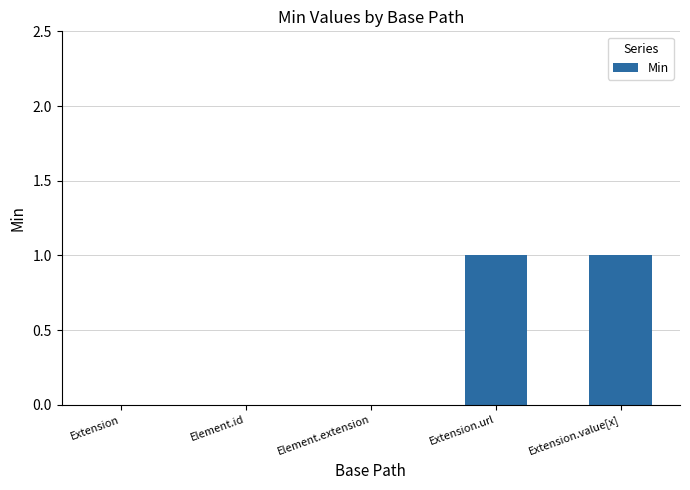

What is the change in value from Element.id to Extension.value[x]?

+1